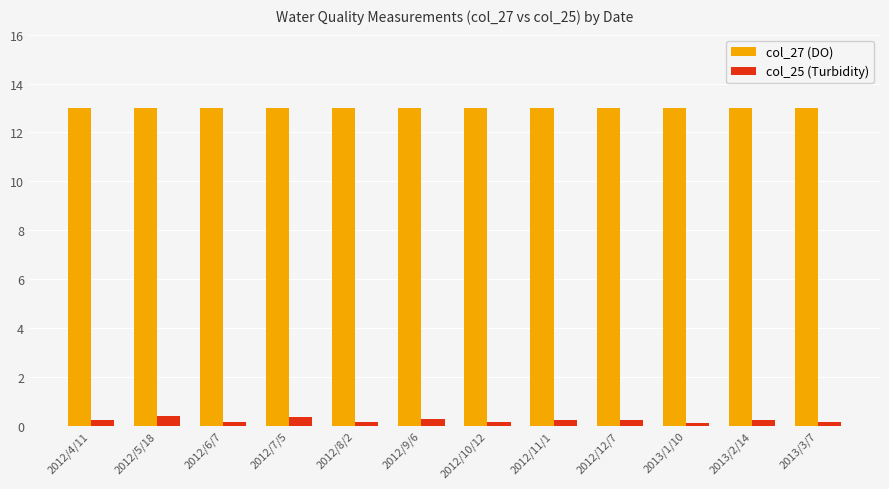

At how many categories does at least one series exceed 4?

12